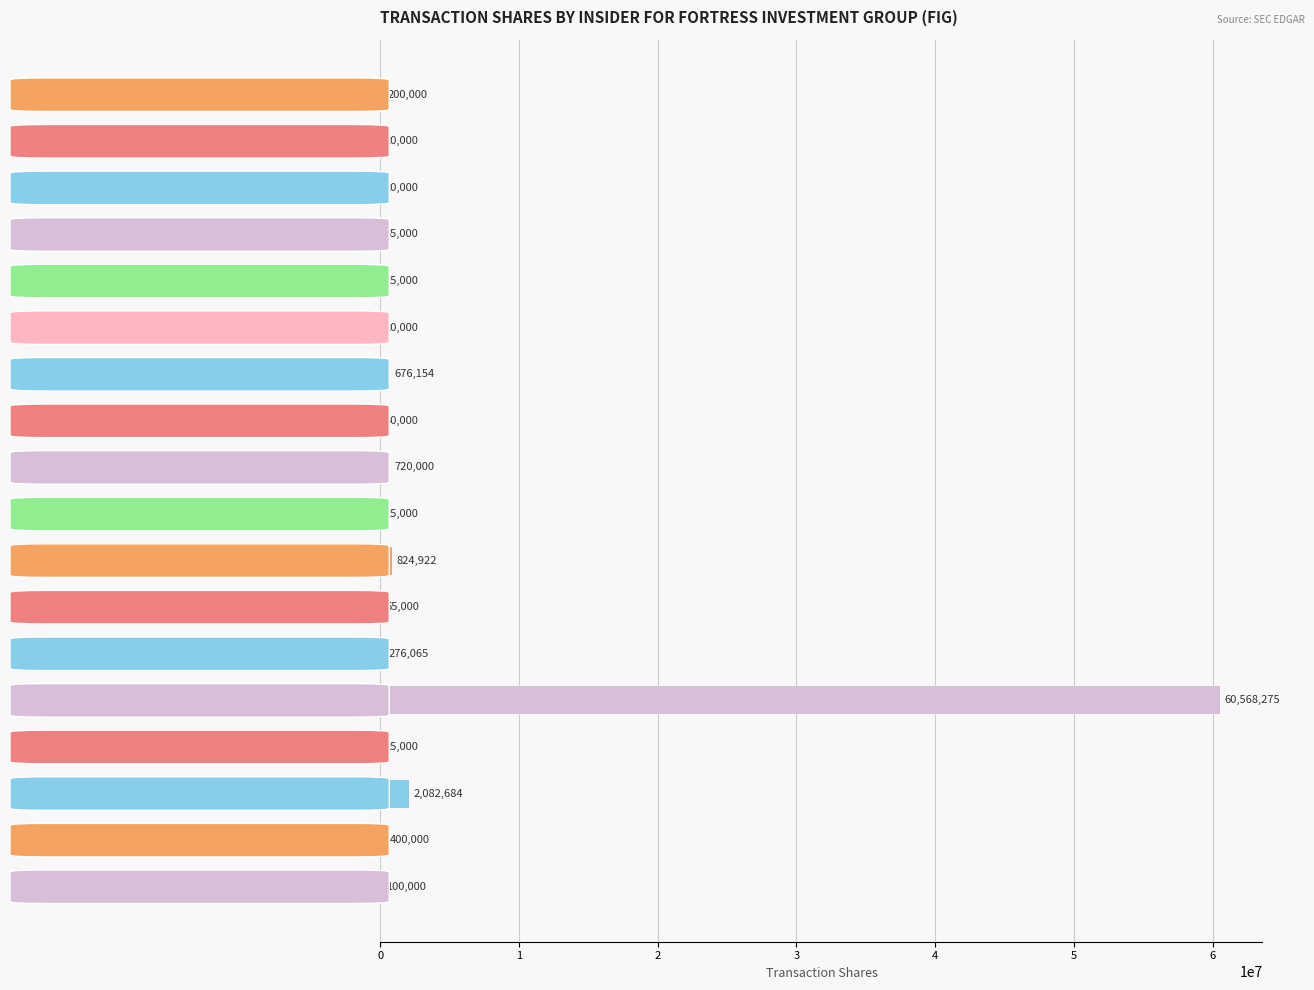

How many distinct data groups are displayed?

1